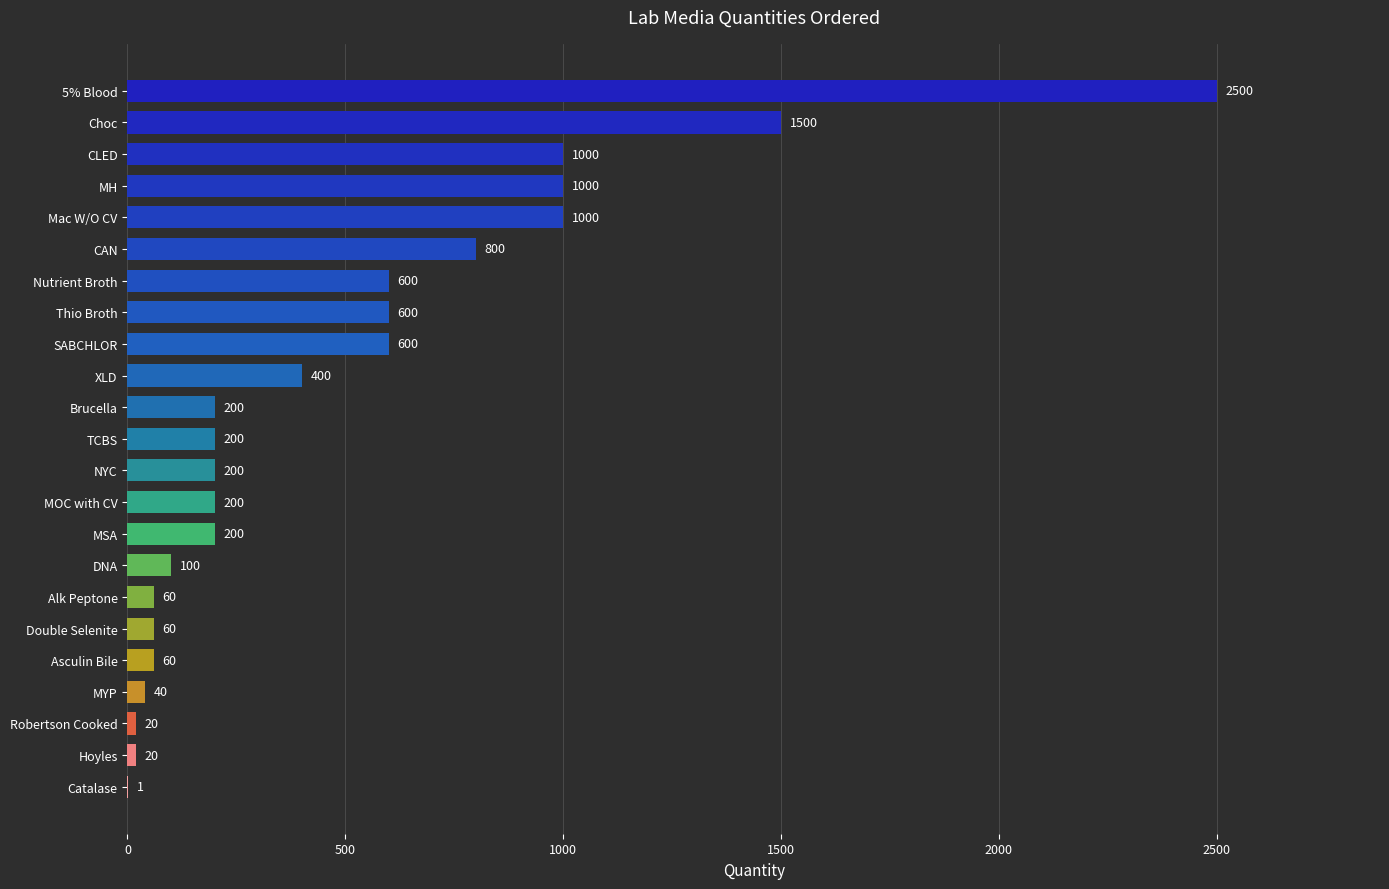

Which label corresponds to the largest value in the chart?

5% Blood